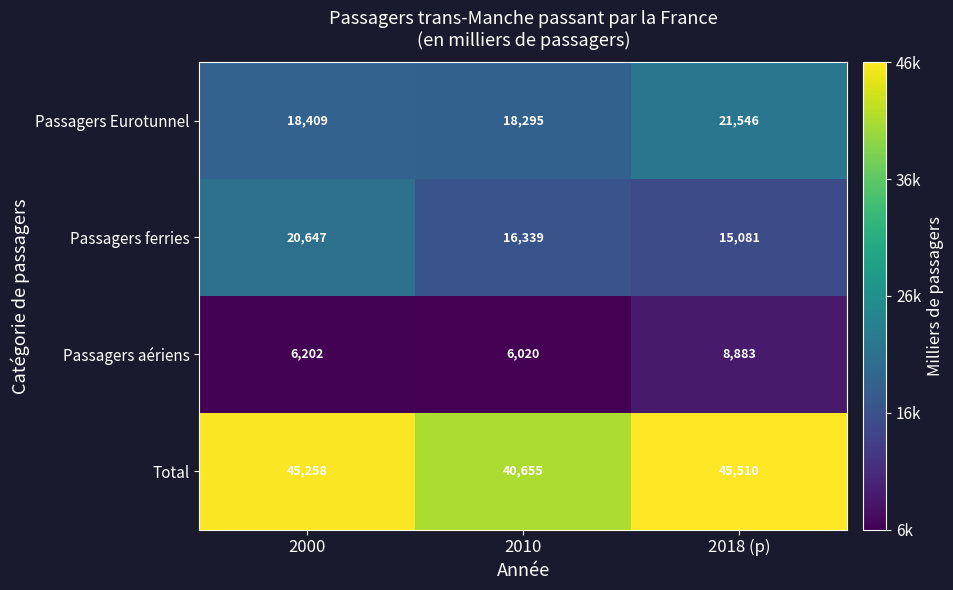

Reading left to right, what are all the values shown in this chart?

Passagers Eurotunnel: 2000=18409	2010=18295	2018 (p)=21546
Passagers ferries: 2000=20647	2010=16339	2018 (p)=15081
Passagers aériens: 2000=6202	2010=6020	2018 (p)=8883
Total: 2000=45258	2010=40655	2018 (p)=45510